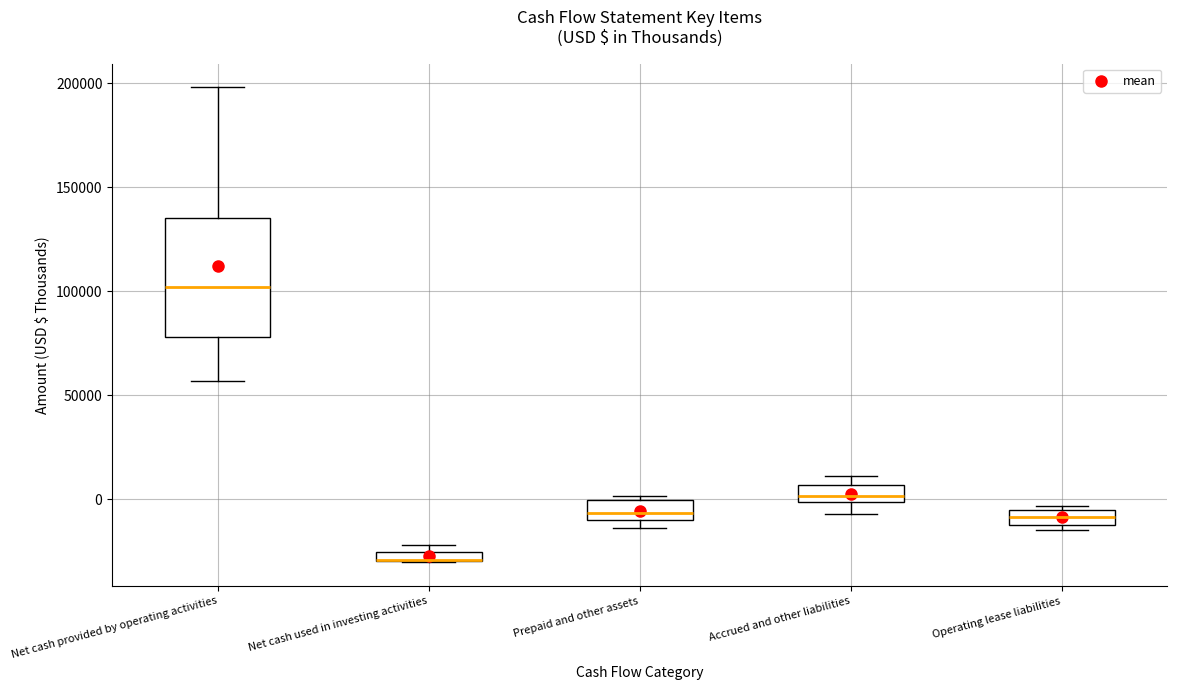

Which box is the tallest, from its lower edge to its upper edge?

Net cash provided by operating activities